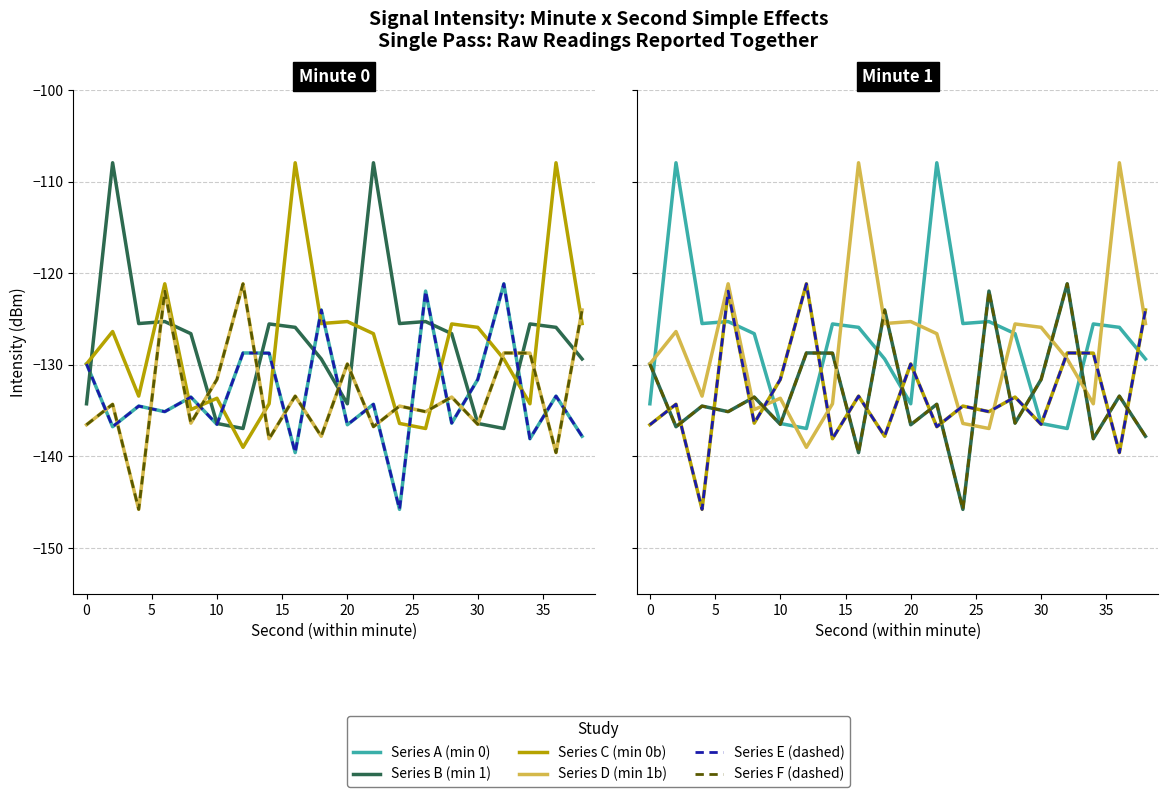

Which series has the widest spread of values?

Series D (min 1b)